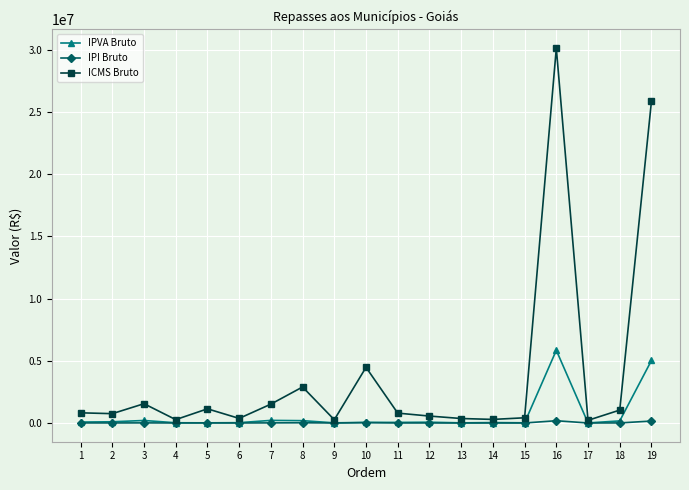

Read the IPI Bruto value at 9.

1579.7